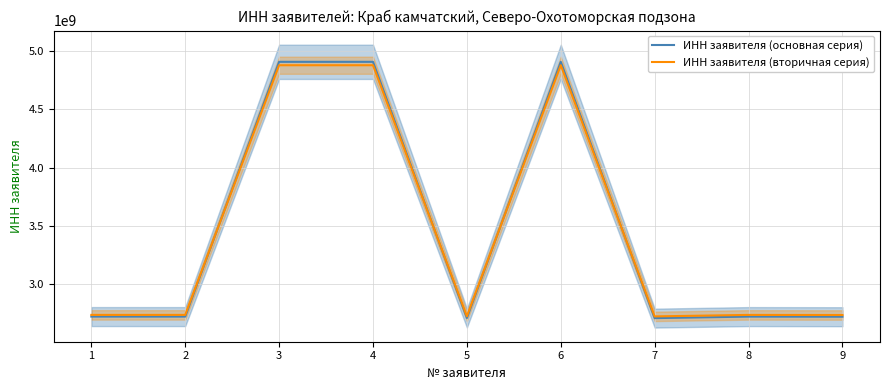

Reading left to right, what are all the values shown in this chart?

ИНН заявителя (основная серия): 2721227428.0	2721159312.0	4909124787.0	4909109309.0	2709013451.0	4909073116.0	2708000273.0	2721058970.0	2720046210.0
ИНН заявителя (вторичная серия): 2735753574.7	2735686821.0	4879892986.5	4879877818.1	2723783877.2	4879842348.9	2722790962.8	2735588485.8	2734595981.0